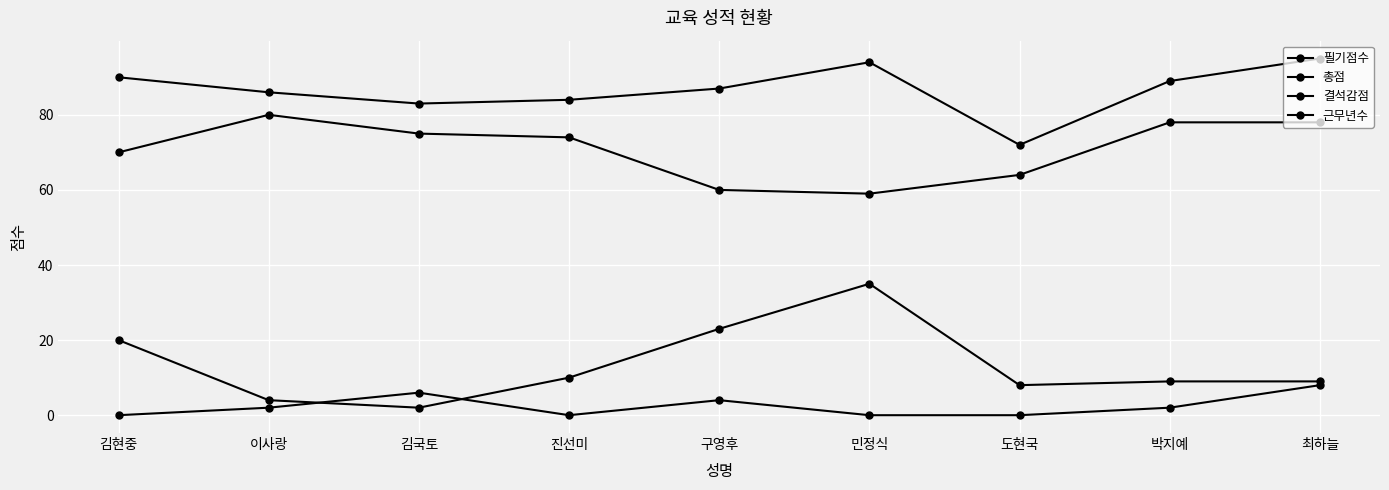

Reading left to right, extract all data points from this chart.

필기점수: 김현중=70	이사랑=80	김국토=75	진선미=74	구영후=60	민정식=59	도현국=64	박지예=78	최하늘=78
총점: 김현중=90	이사랑=86	김국토=83	진선미=84	구영후=87	민정식=94	도현국=72	박지예=89	최하늘=95
결석감점: 김현중=0	이사랑=2	김국토=6	진선미=0	구영후=4	민정식=0	도현국=0	박지예=2	최하늘=8
근무년수: 김현중=20	이사랑=4	김국토=2	진선미=10	구영후=23	민정식=35	도현국=8	박지예=9	최하늘=9